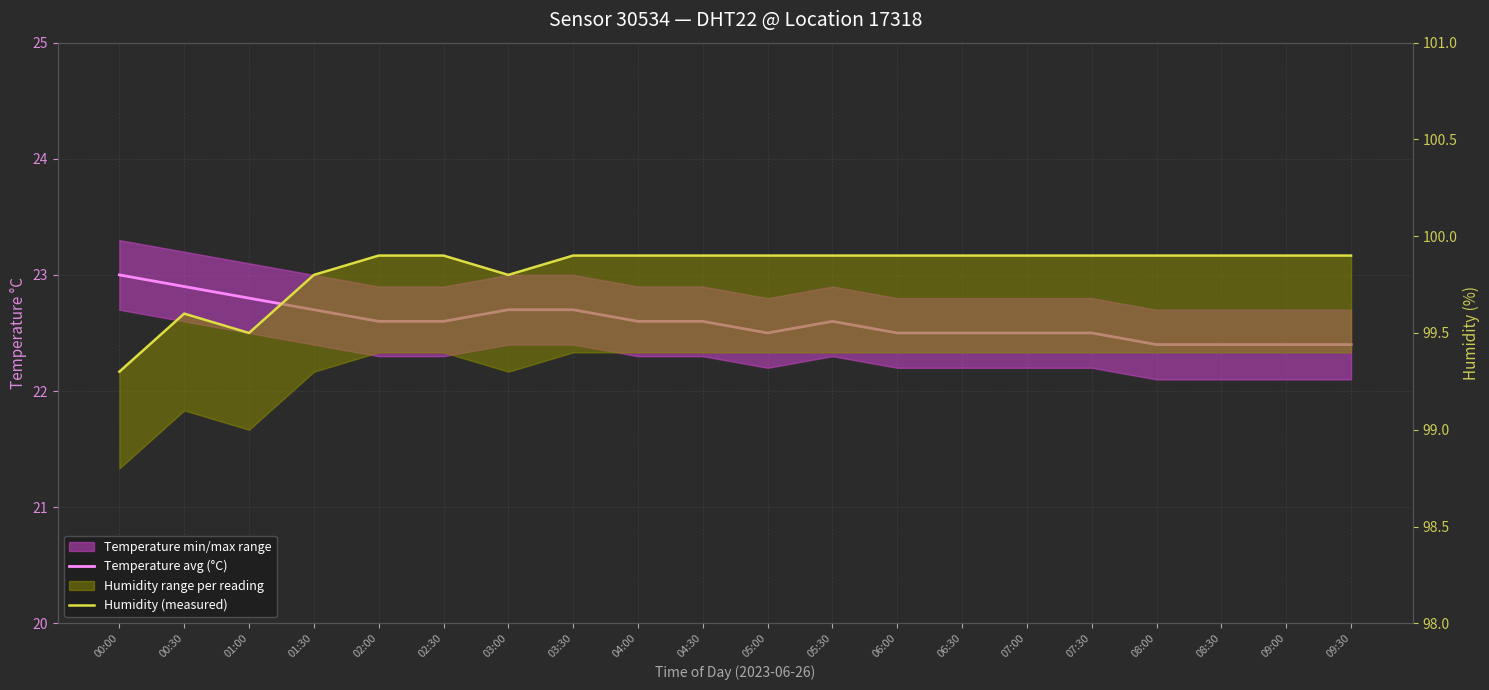

What is the label of the 6th point from the left?

02:30